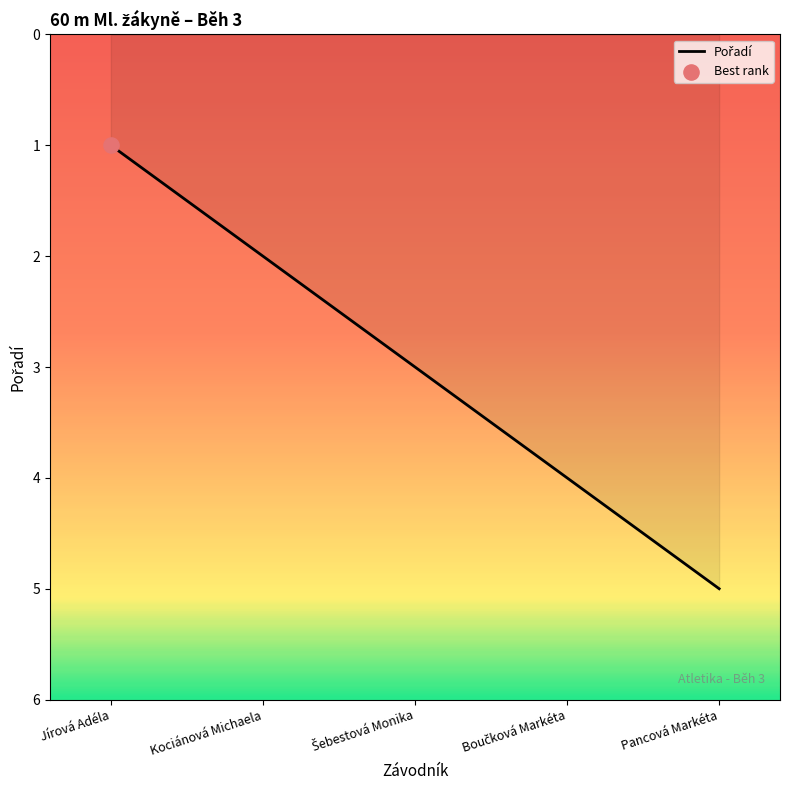

What is the ratio of the value at Pancová Markéta to the value at Kociánová Michaela?

2.5